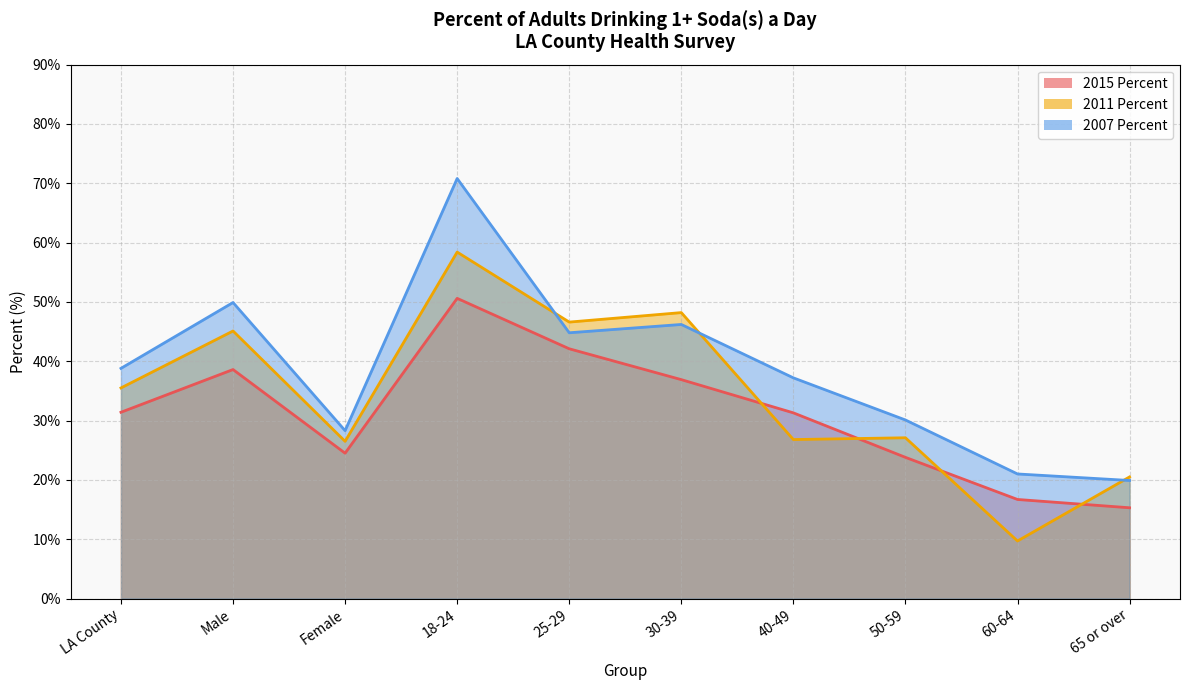

Which series changed the most between Male and 50-59?

2007 Percent